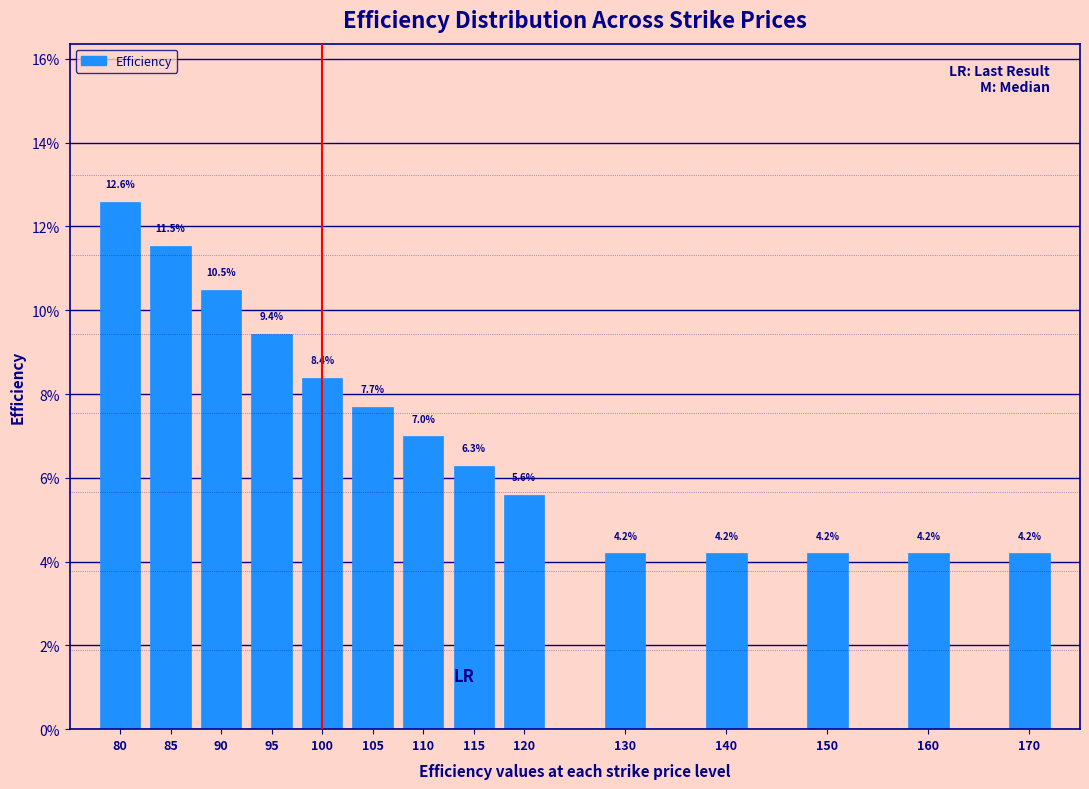

Reading left to right, extract all data points from this chart.

12.6	11.5	10.5	9.4	8.4	7.7	7.0	6.3	5.6	4.2	4.2	4.2	4.2	4.2